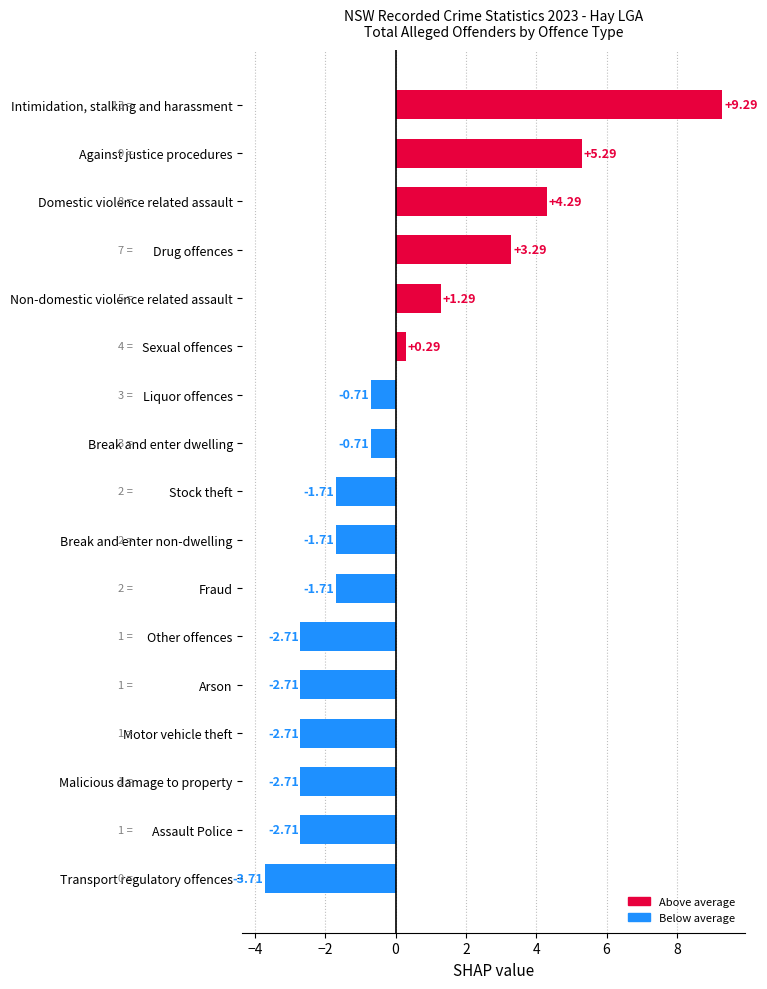

What is the change in value from Other offences to Liquor offences?

+2.0